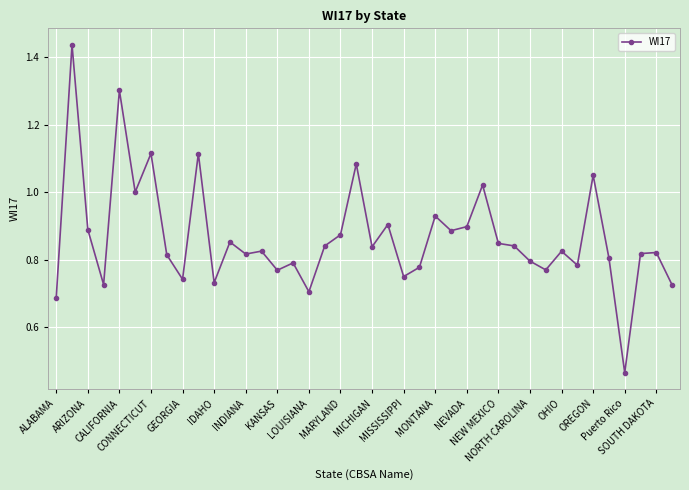

Does the chart display data point markers on the line(s)?

Yes